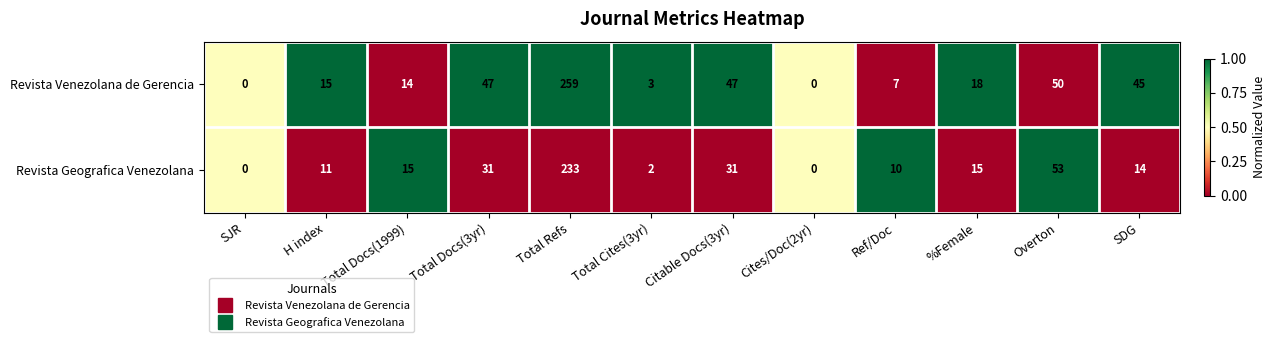

Rank the series at H index from lowest to highest value.

Revista Geografica Venezolana, Revista Venezolana de Gerencia